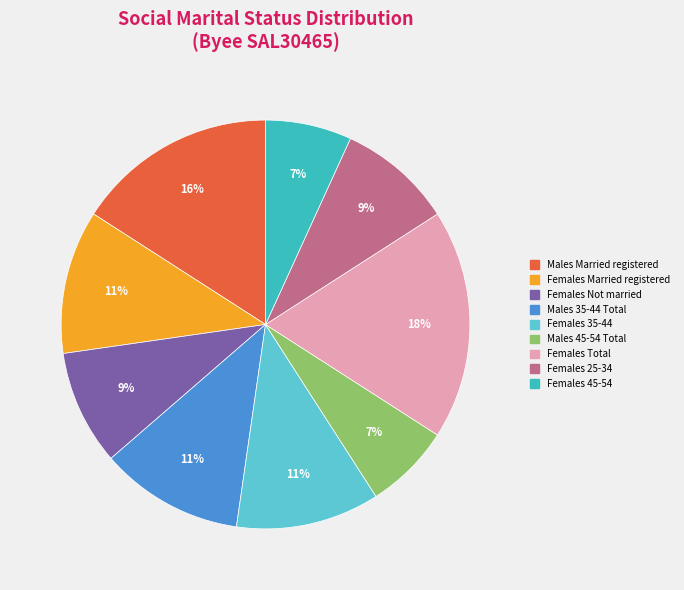

How many slices are in this pie chart?

9